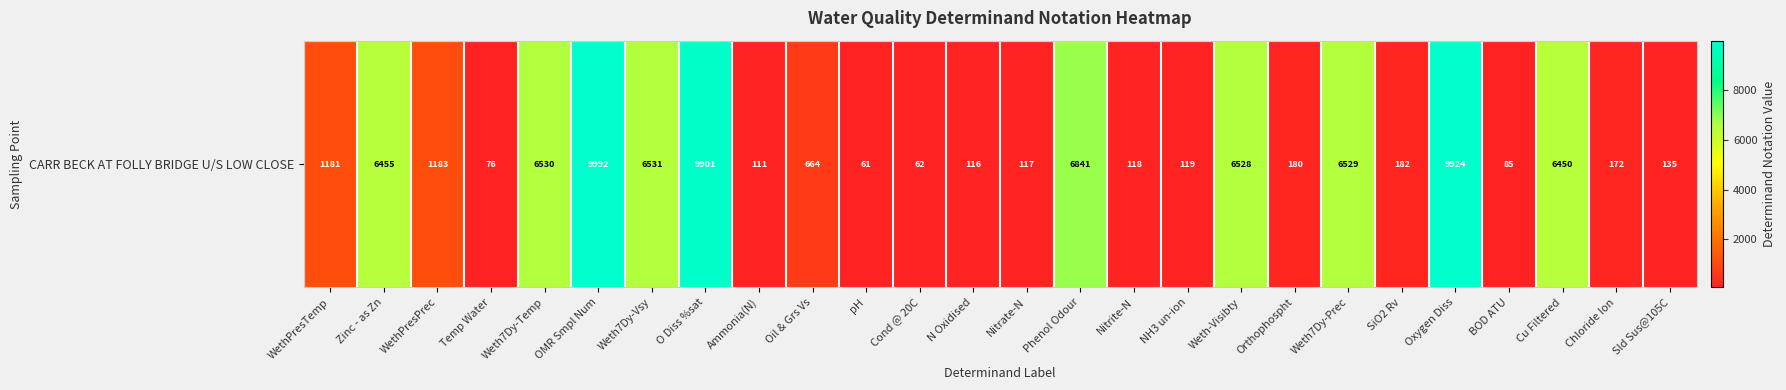

Between Oxygen Diss and OMR Smpl Num, which is larger?

OMR Smpl Num